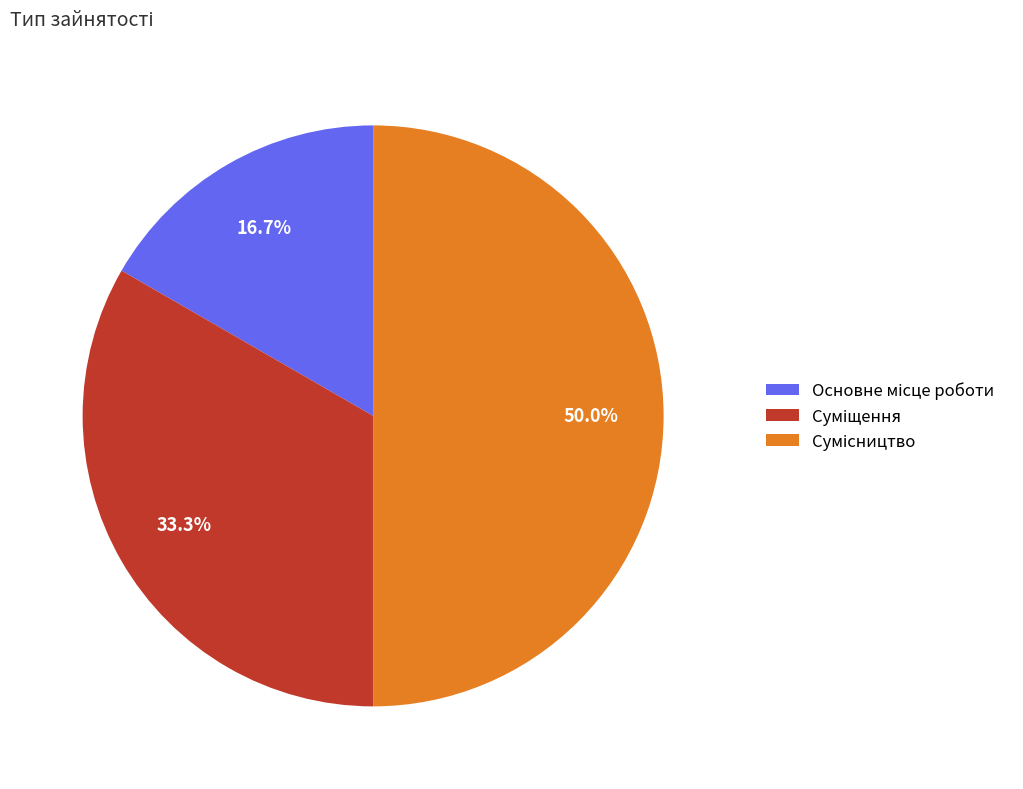

To the nearest percent, what is the difference between the Суміщення and Сумісництво slice percentages?

17%